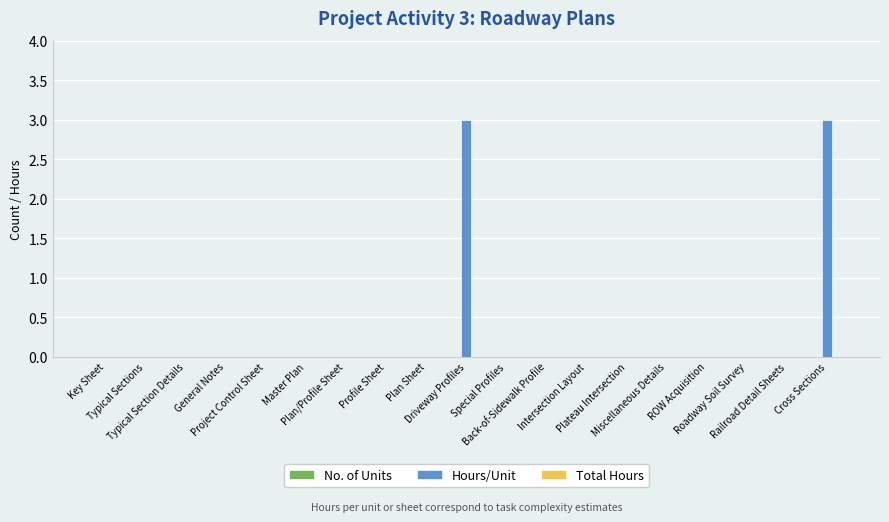

What is the maximum value shown in the chart?

3